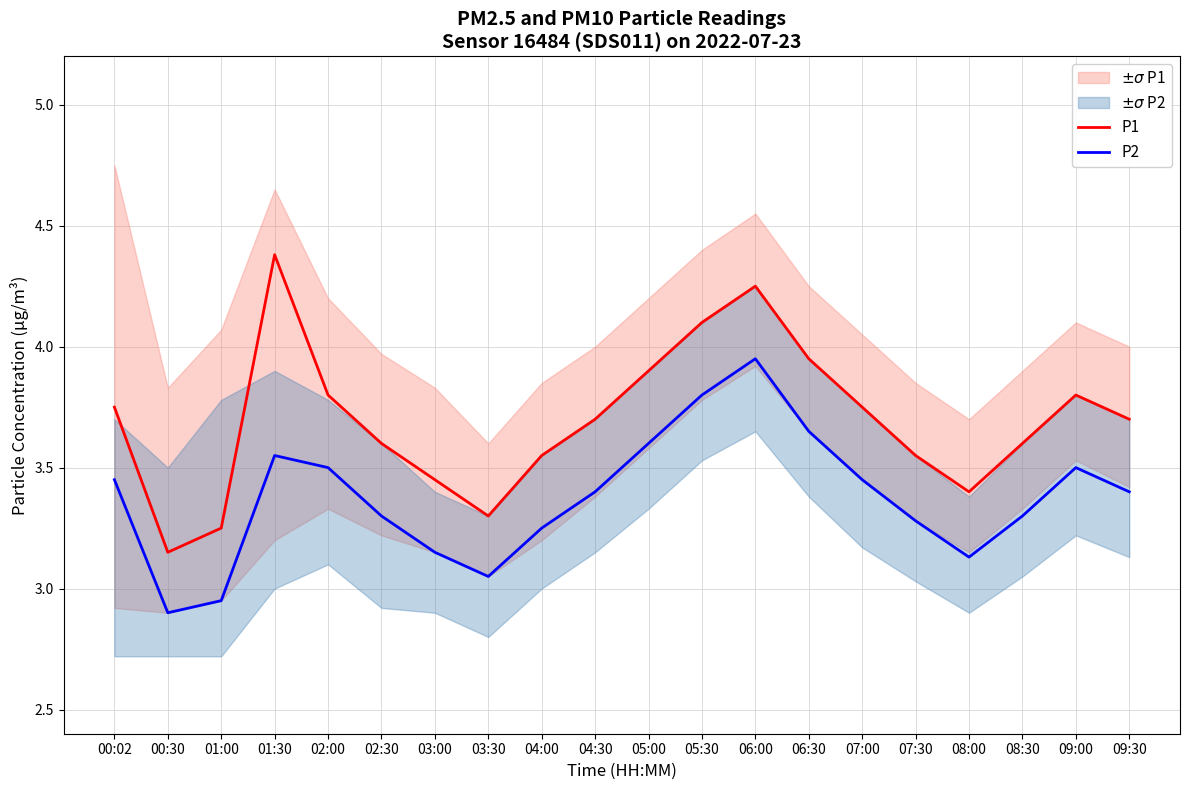

Where is the first local maximum for P2?

01:30